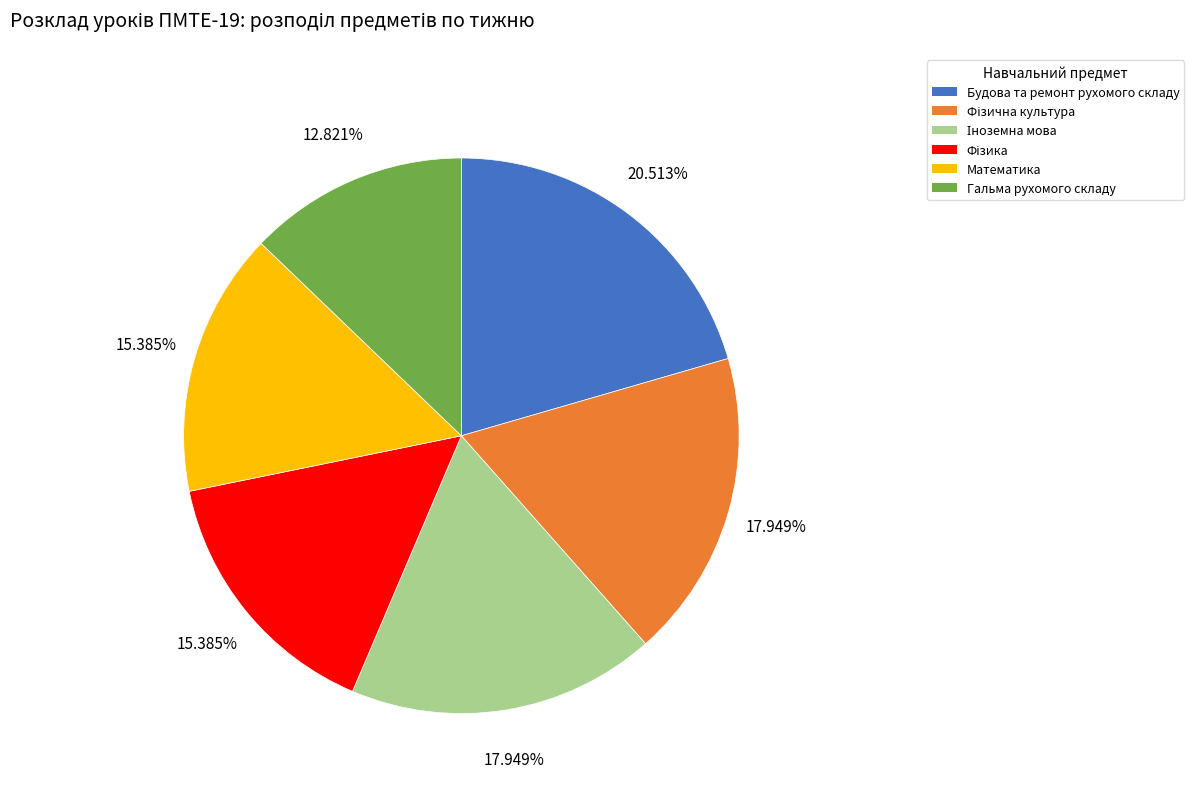

Is there a majority slice in this chart?

No